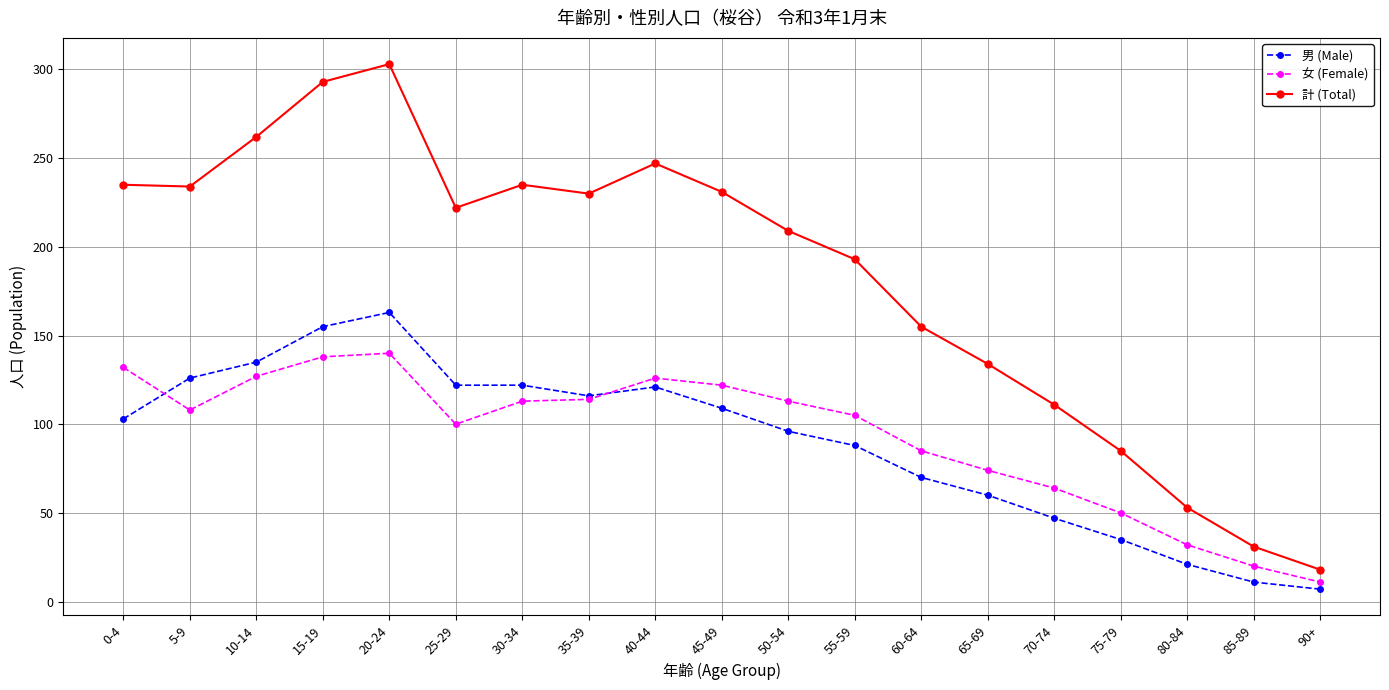

What is the difference between the 女 (Female) values at 55-59 and 70-74?

41